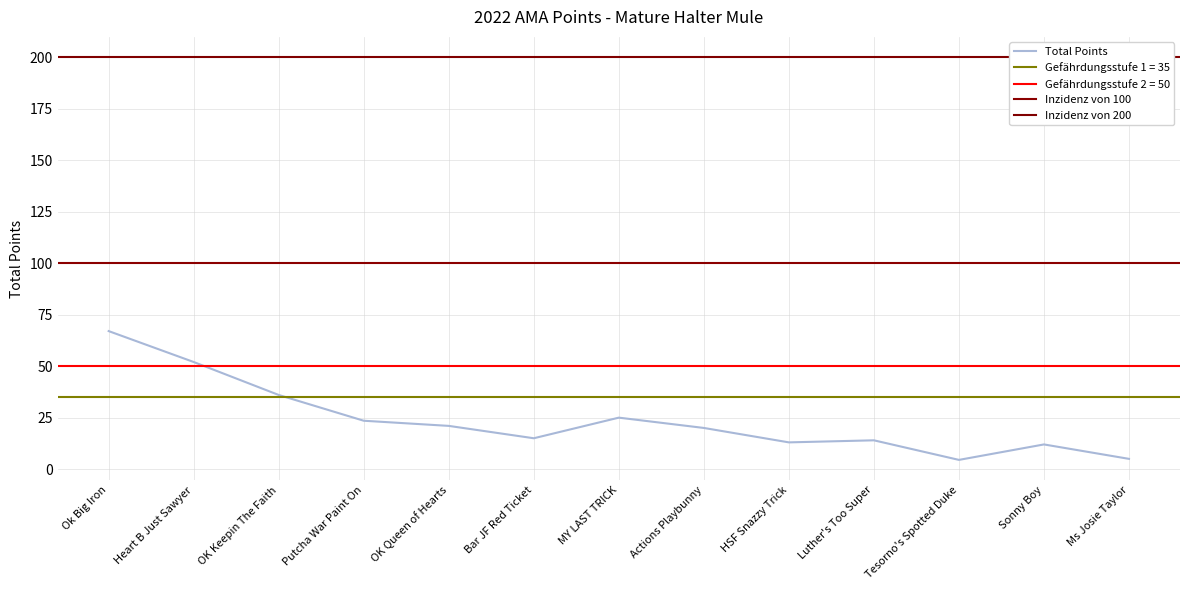

List the labels in order of value, smallest first.

Tesorno's Spotted Duke, Ms Josie Taylor, Sonny Boy, HSF Snazzy Trick, Luther's Too Super, Bar JF Red Ticket, Actions Playbunny, OK Queen of Hearts, Putcha War Paint On, MY LAST TRICK, OK Keepin The Faith, Heart B Just Sawyer, Ok Big Iron